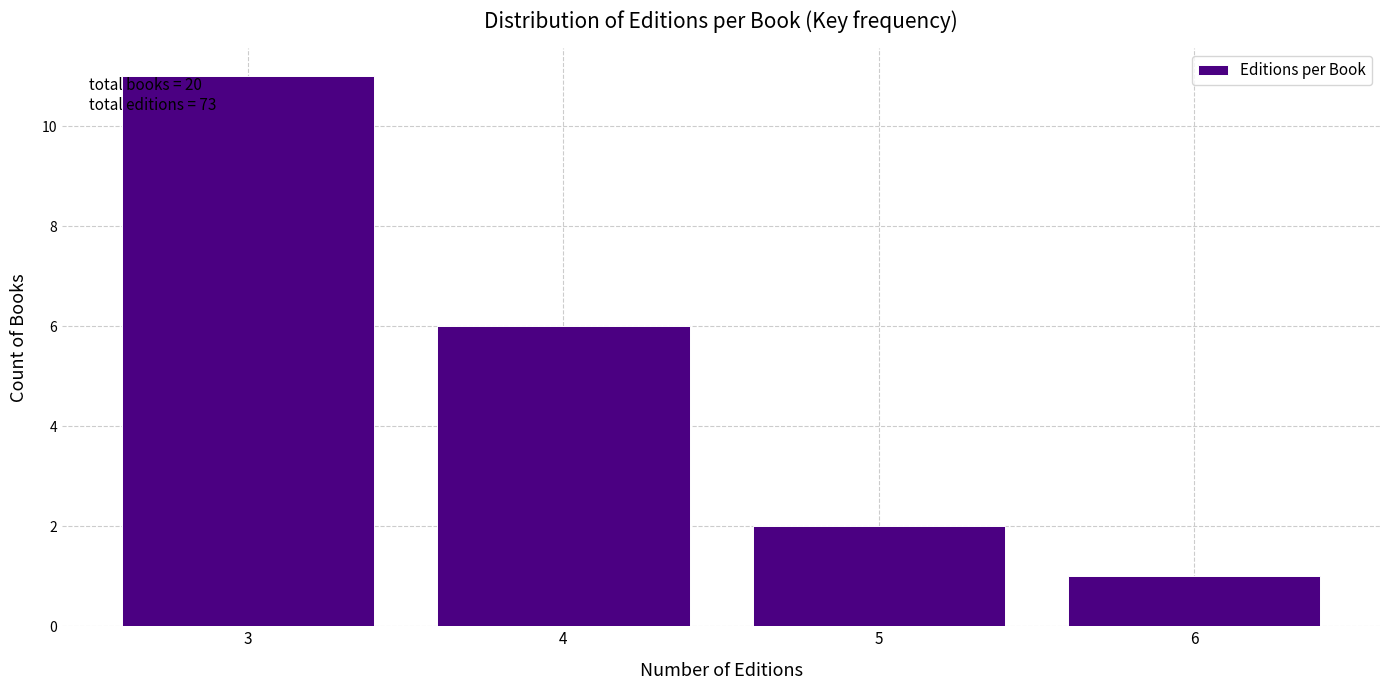

Over which range of the x-axis is the bar tallest?

2.5 to 3.5